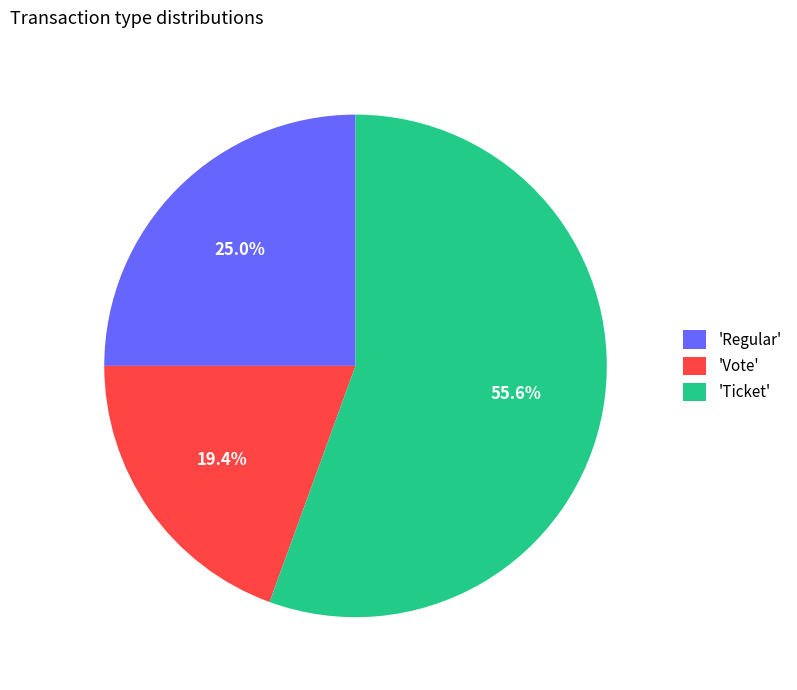

What is the majority slice?

'Ticket'